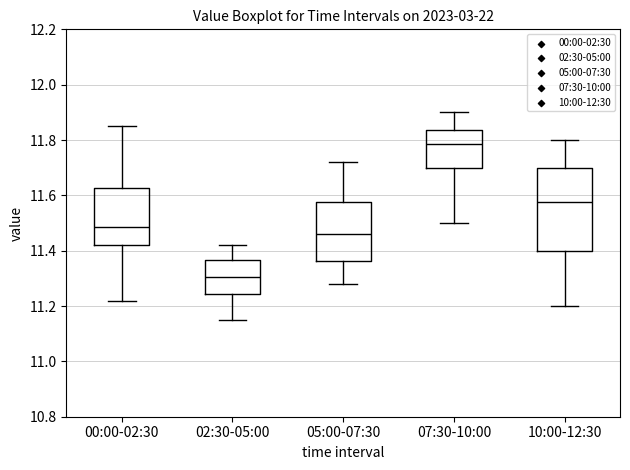

Comparing the boxes themselves (not the whiskers), which one is the tallest?

10:00-12:30